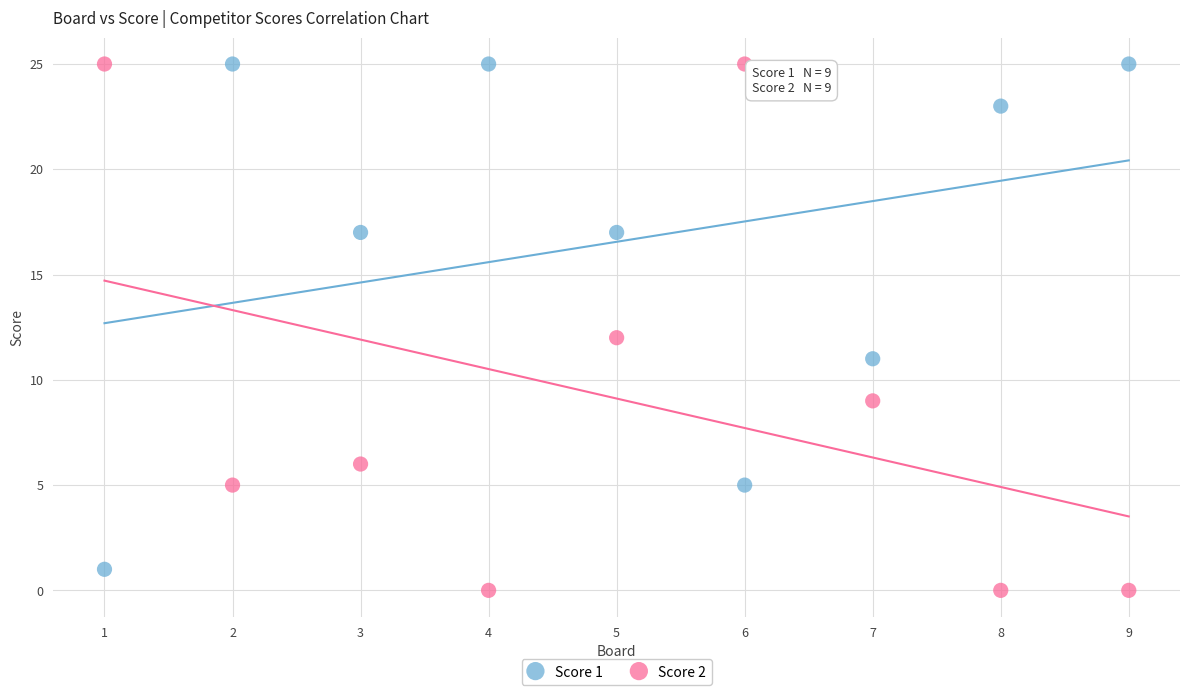

What is the X range (max minus min) for the scatter plot?

8